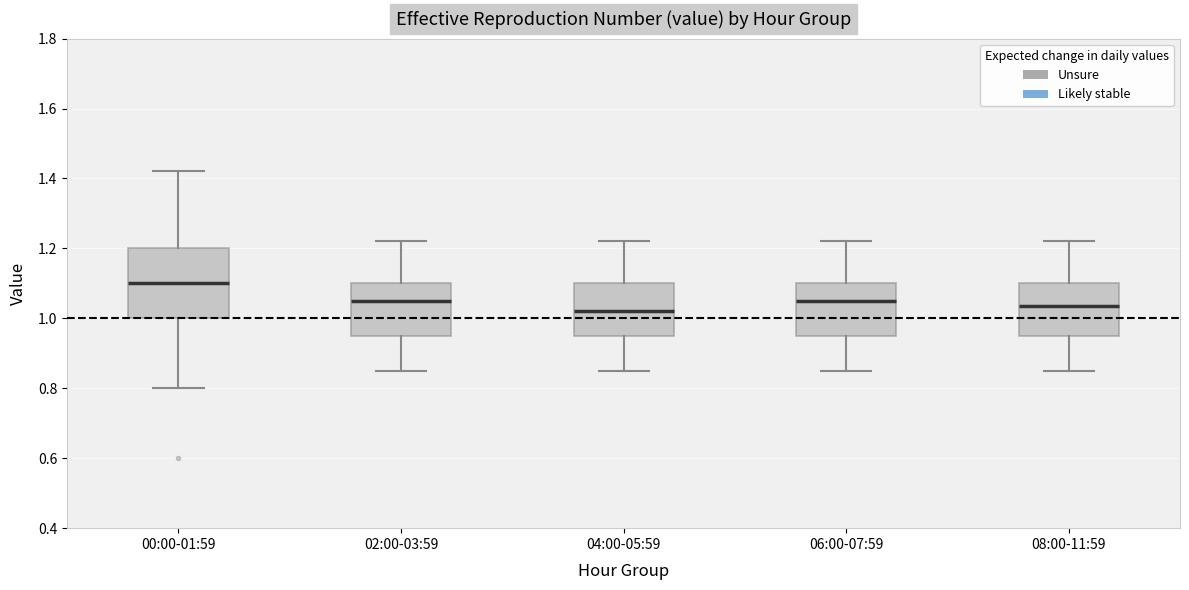

Which box has the highest median line?

00:00-01:59